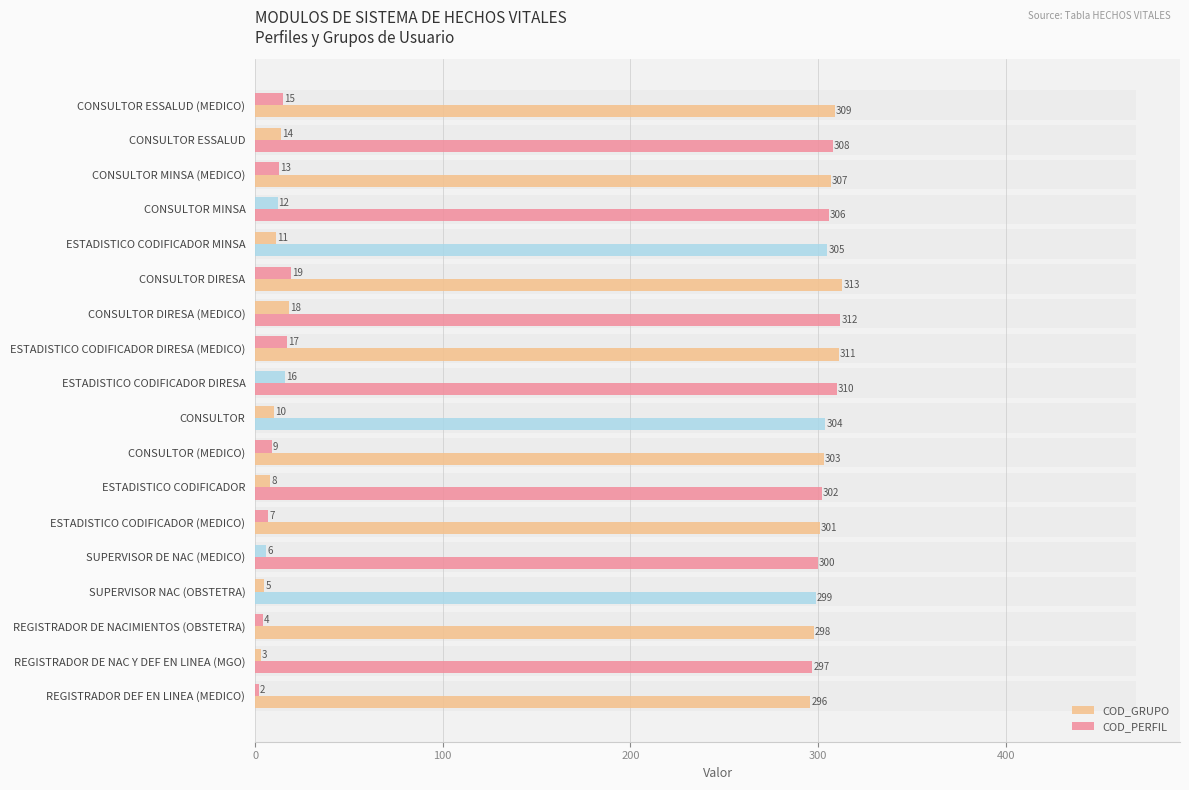

What is the spread (max minus min) of values at CONSULTOR MINSA?

294